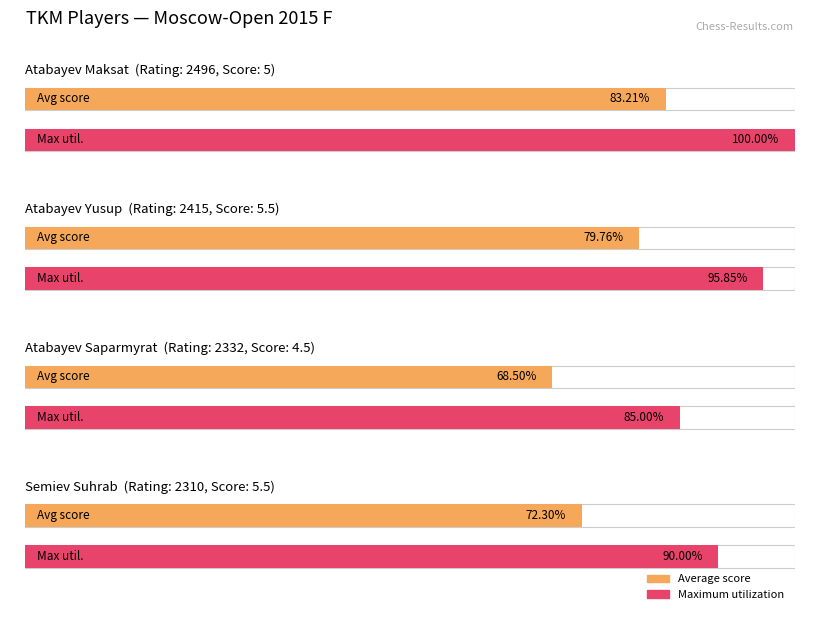

Which has a higher value, Atabayev Yusup or Semiev Suhrab?

Atabayev Yusup